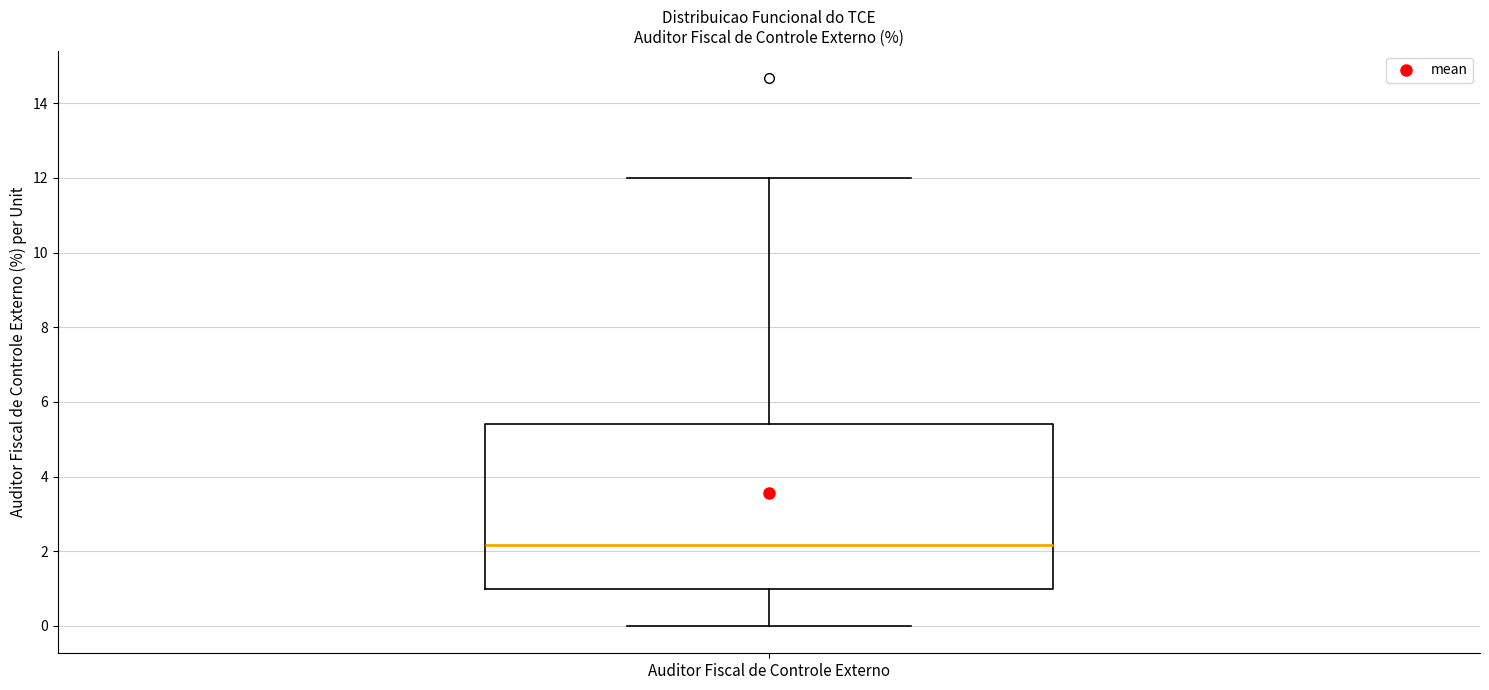

Where does the median line of the box for Auditor Fiscal de Controle Externo sit on the y-axis? The values are not printed on the chart, so give them approximately, as read against the axis.

2.2